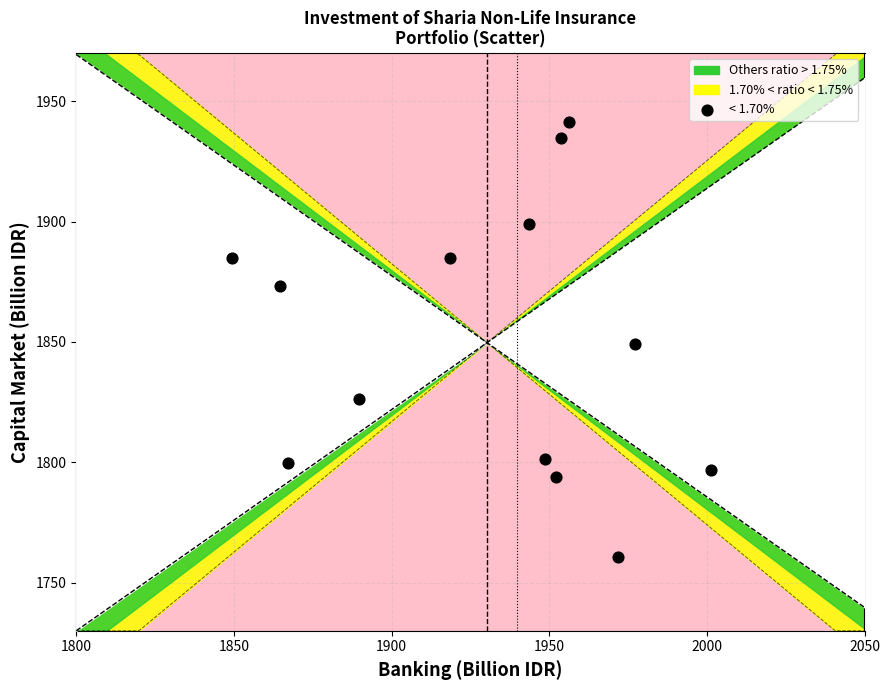

What is the range of Y values (max minus min)?

180.7